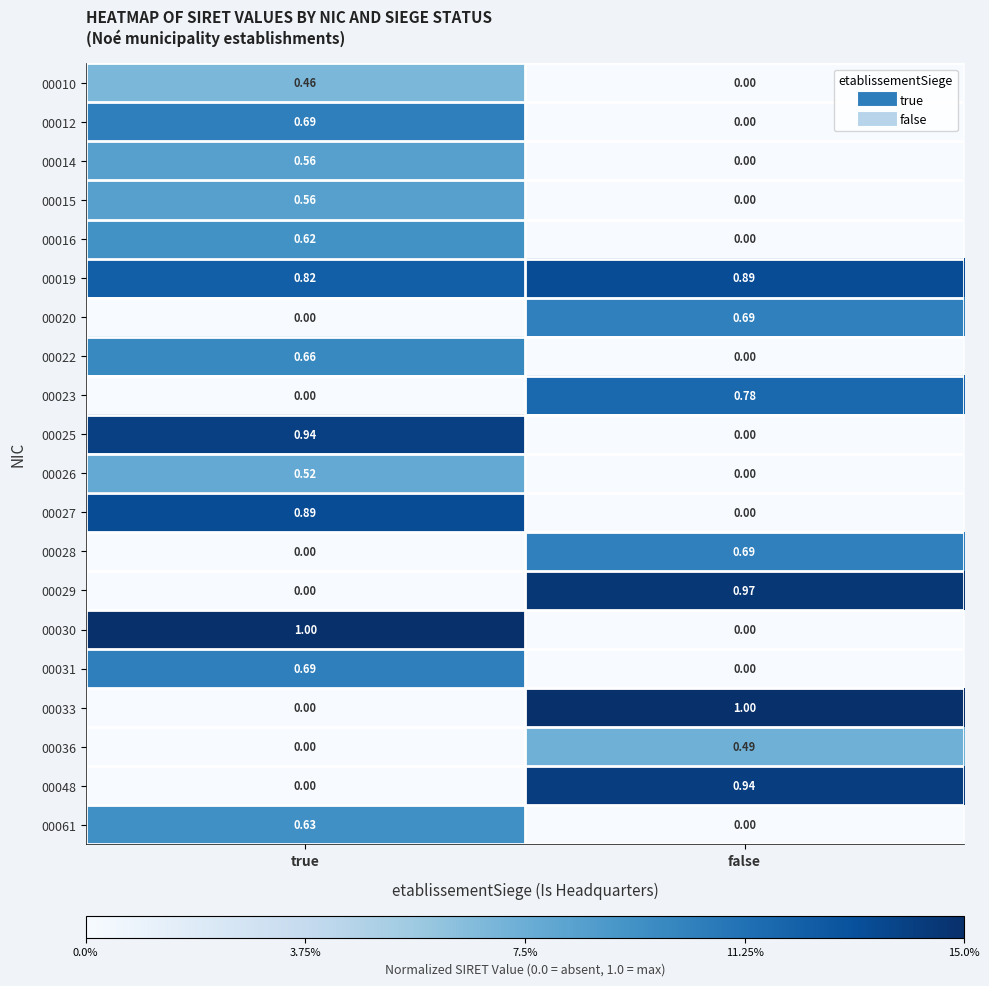

At which category is the sum across all series the highest?

true